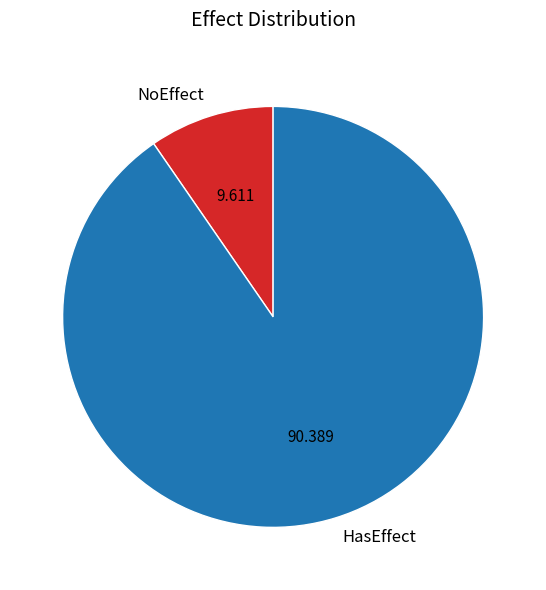

Which slice is the largest?

HasEffect